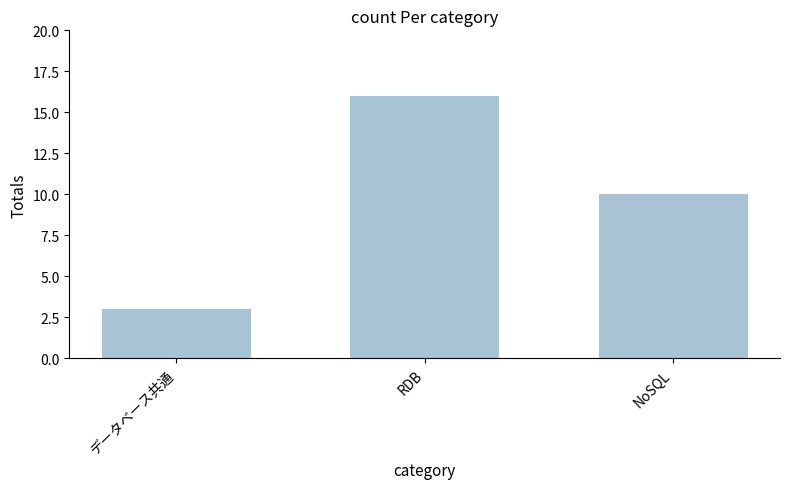

Rank the categories by value from highest to lowest.

RDB, NoSQL, データベース共通